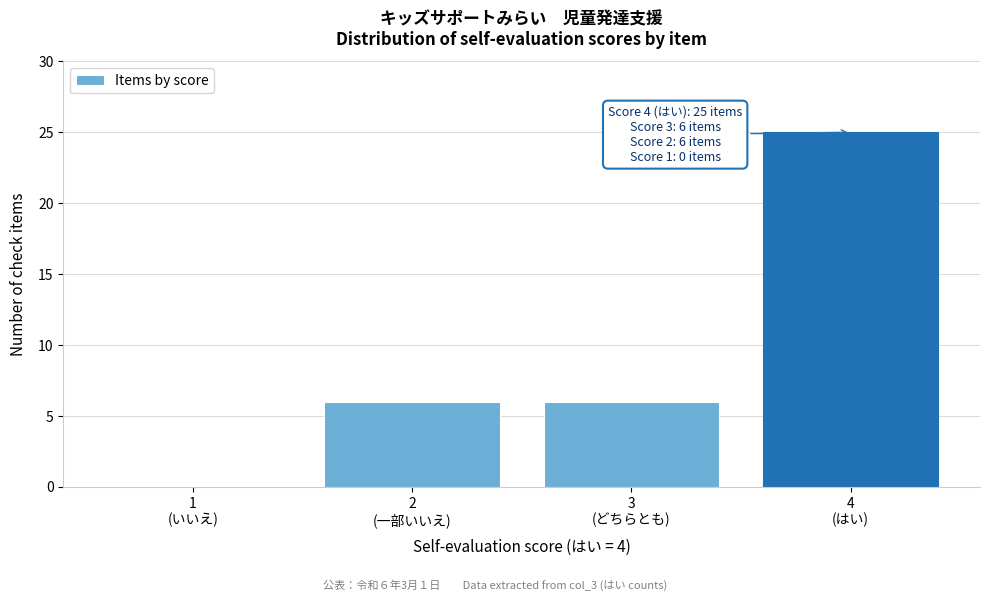

What is the maximum value shown in the chart?

25